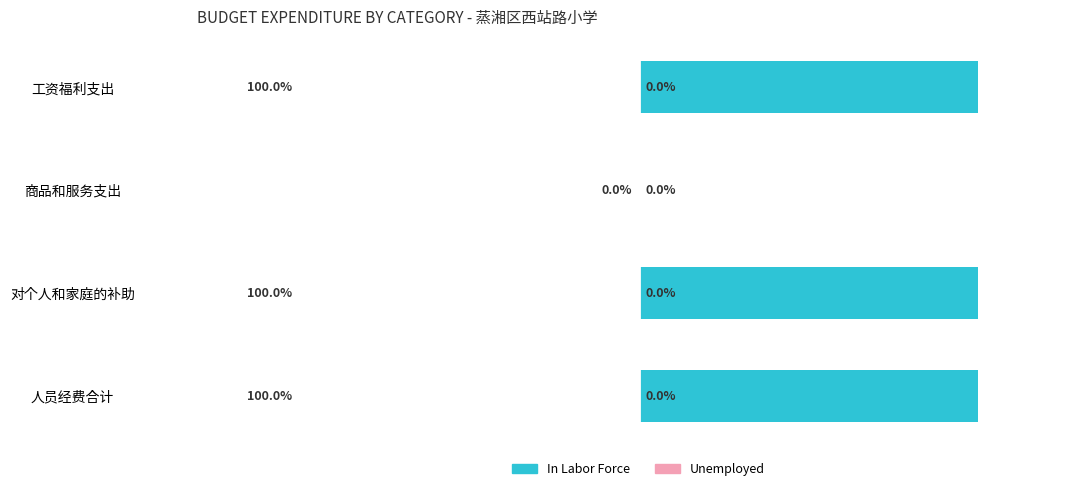

Which has a higher value, 商品和服务支出 or 对个人和家庭的补助?

对个人和家庭的补助